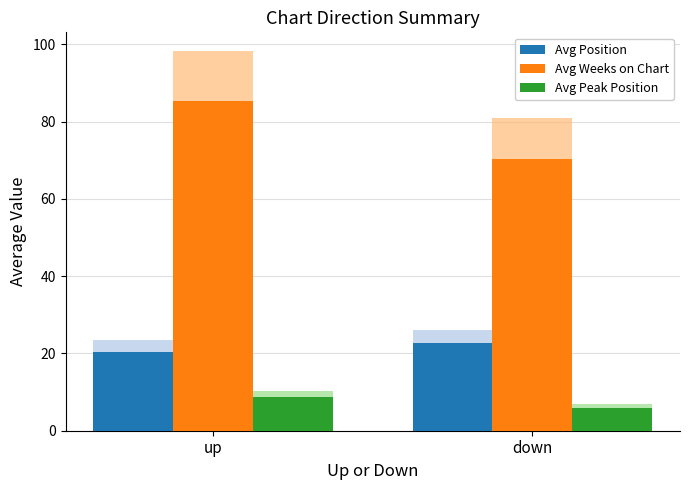

How many groups of bars are there?

2